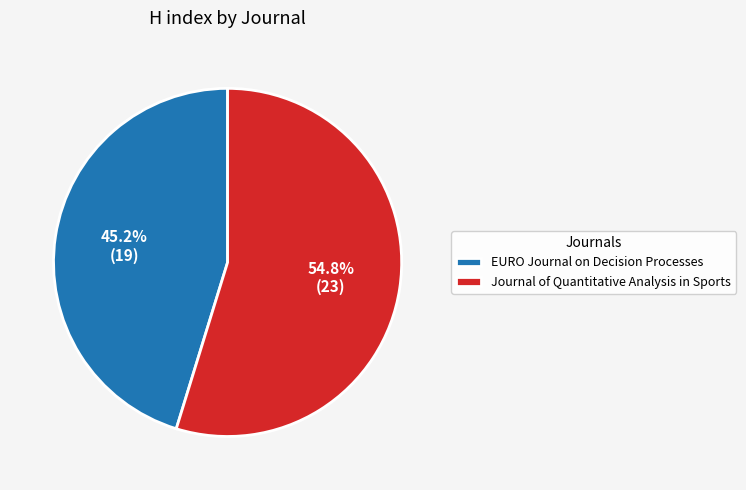

What percentage is NOT represented by EURO Journal on Decision Processes?

54.8%